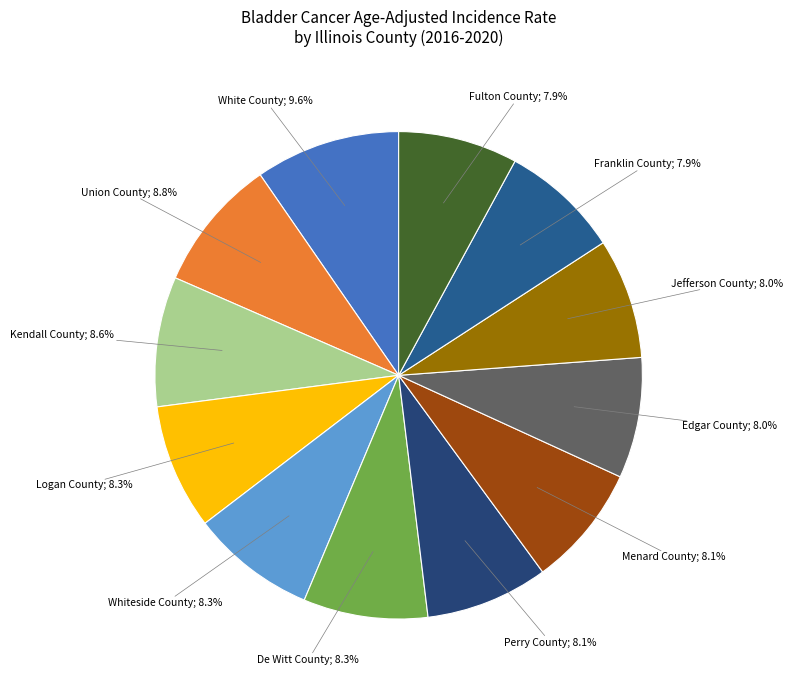

Which category has the biggest portion of the pie?

White County